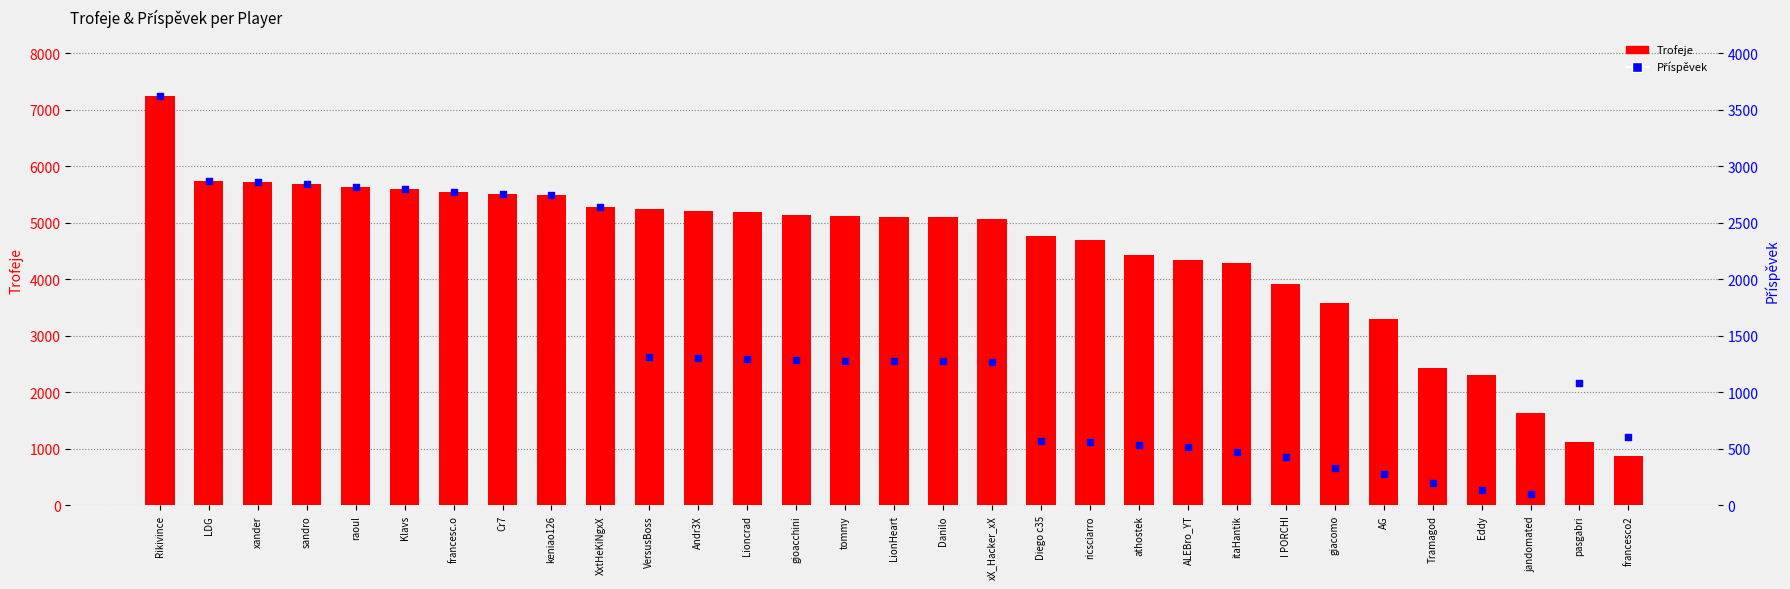

Which series has the largest total across all categories?

Trofeje